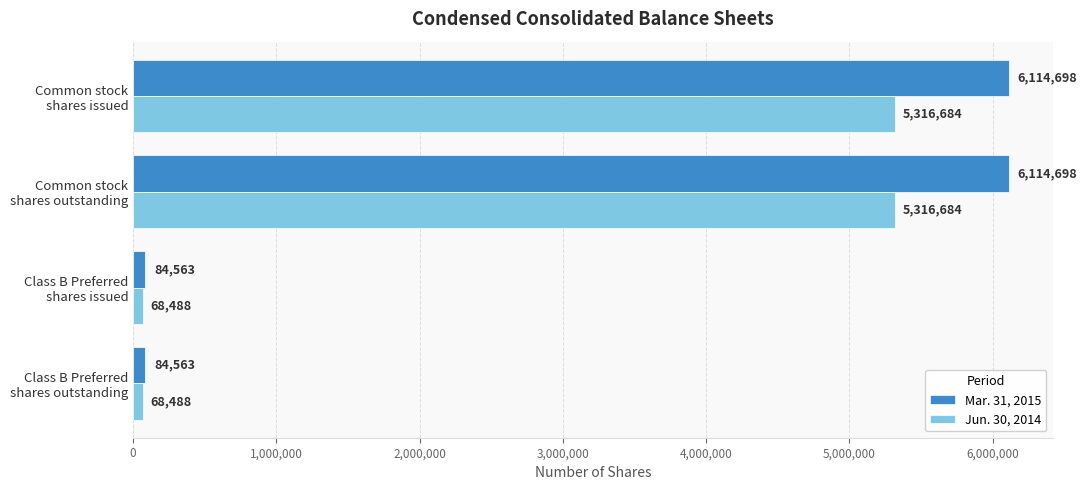

What is the minimum value for Jun. 30, 2014?

68488